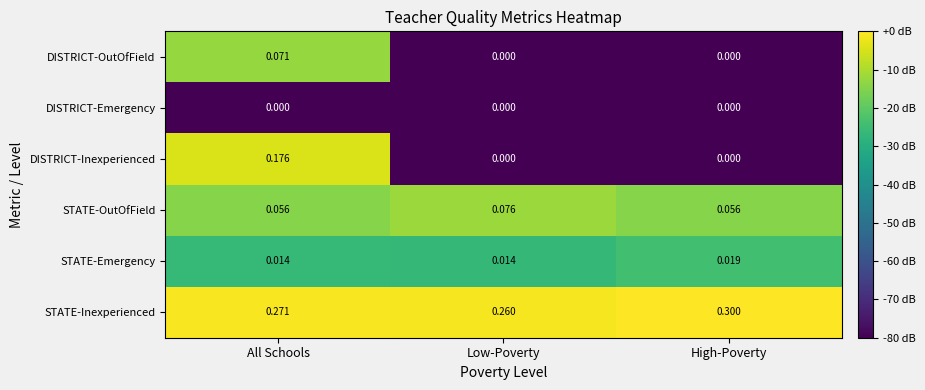

At which category does the chart reach its peak across all series?

High-Poverty